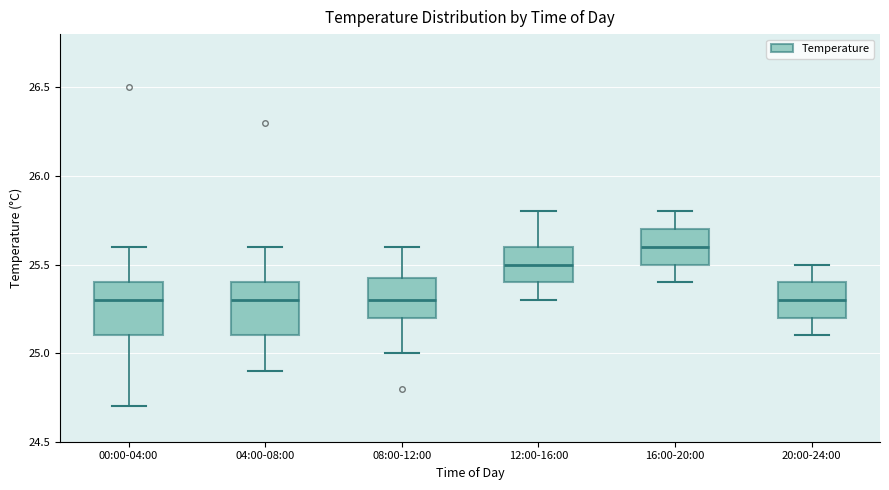

Where is the upper edge of the box for 12:00-16:00 on the y-axis? The values are not printed on the chart, so give them approximately, as read against the axis.

25.60